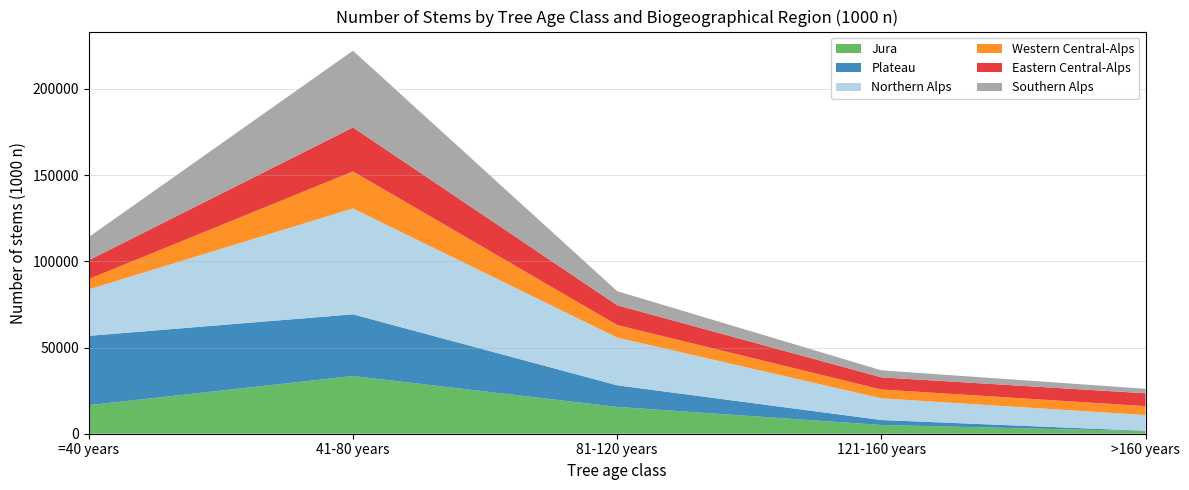

Reading right to left, extract all data points from this chart.

Jura: >160 years=1485	121-160 years=5073	81-120 years=15551	41-80 years=33482	=40 years=16561
Plateau: >160 years=189	121-160 years=2885	81-120 years=12532	41-80 years=35769	=40 years=40203
Northern Alps: >160 years=9161	121-160 years=12583	81-120 years=27650	41-80 years=61400	=40 years=26945
Western Central-Alps: >160 years=5183	121-160 years=5111	81-120 years=7318	41-80 years=21477	=40 years=6002
Eastern Central-Alps: >160 years=7437	121-160 years=7037	81-120 years=11463	41-80 years=25506	=40 years=10904
Southern Alps: >160 years=2616	121-160 years=4082	81-120 years=8178	41-80 years=44505	=40 years=13455